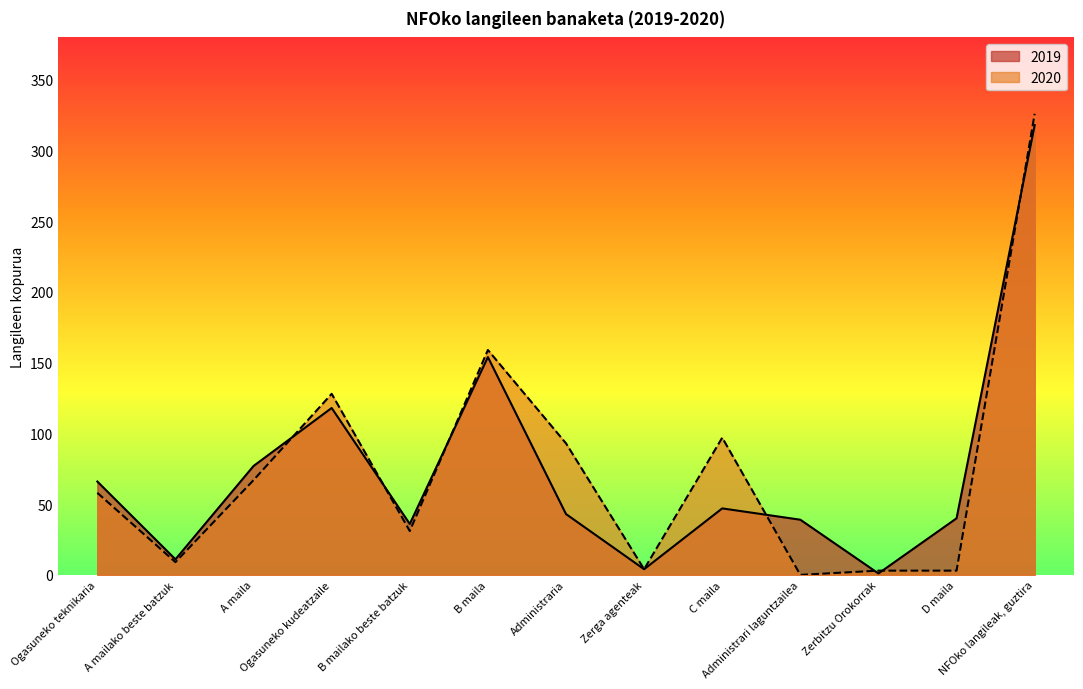

In 2019, how many points are lower than both neighbors (excluding endpoints)?

4